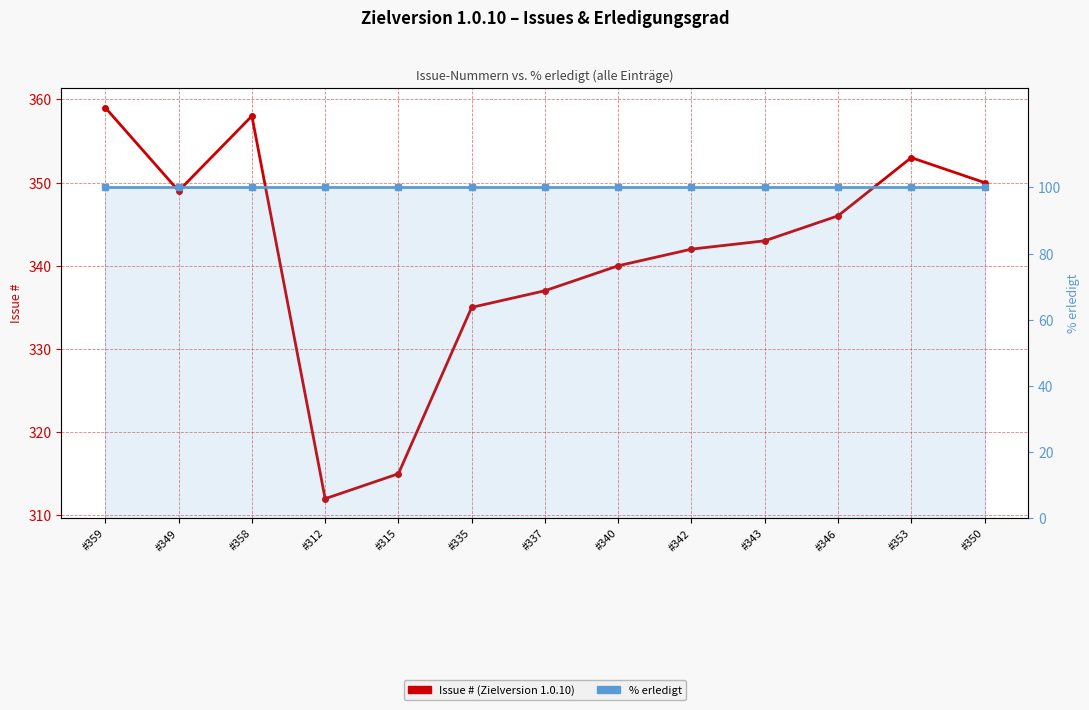

What is the difference between the highest and lowest values at #337?

237